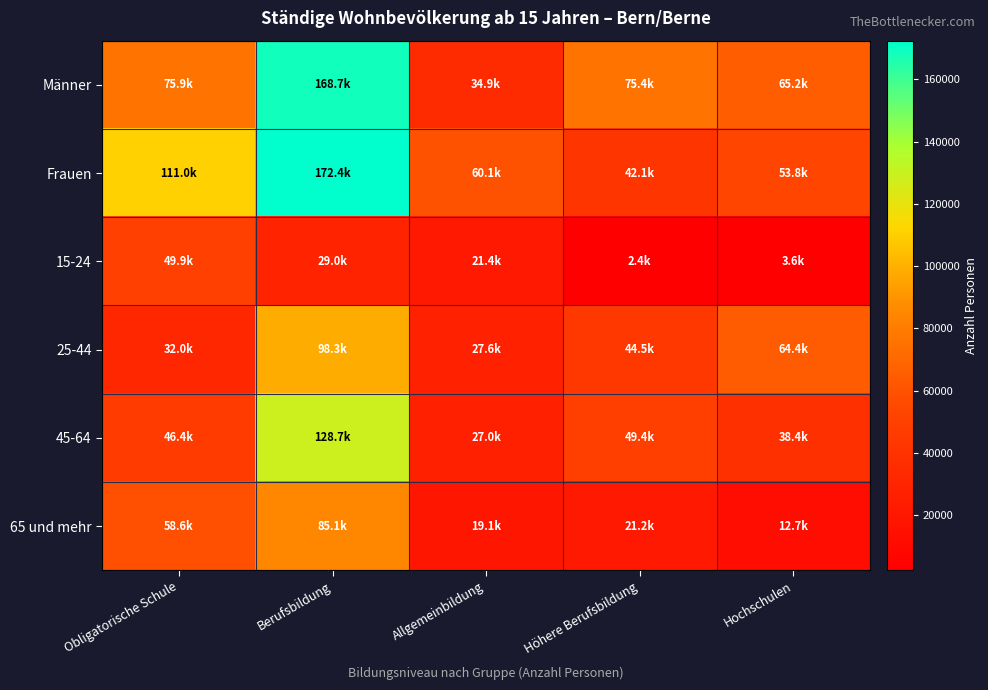

At how many categories does at least one series exceed 27083?

5